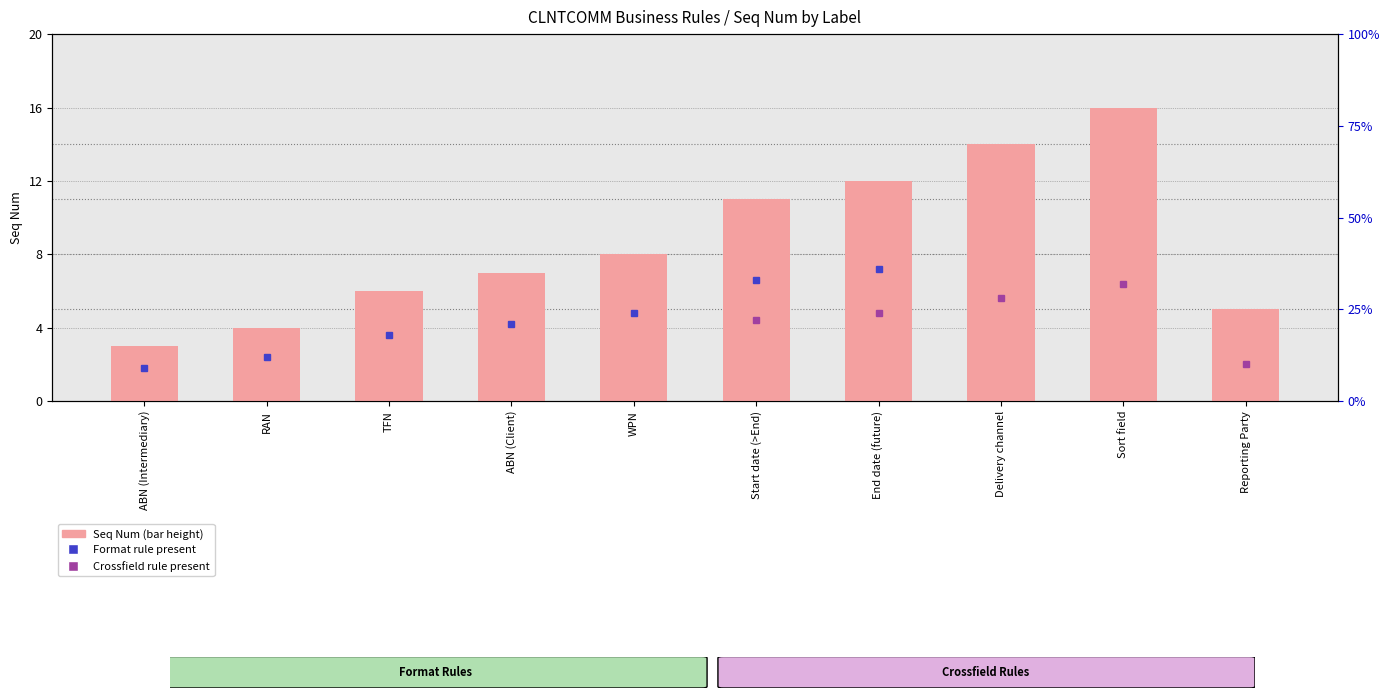

What is the difference between the second highest and second lowest values?

10